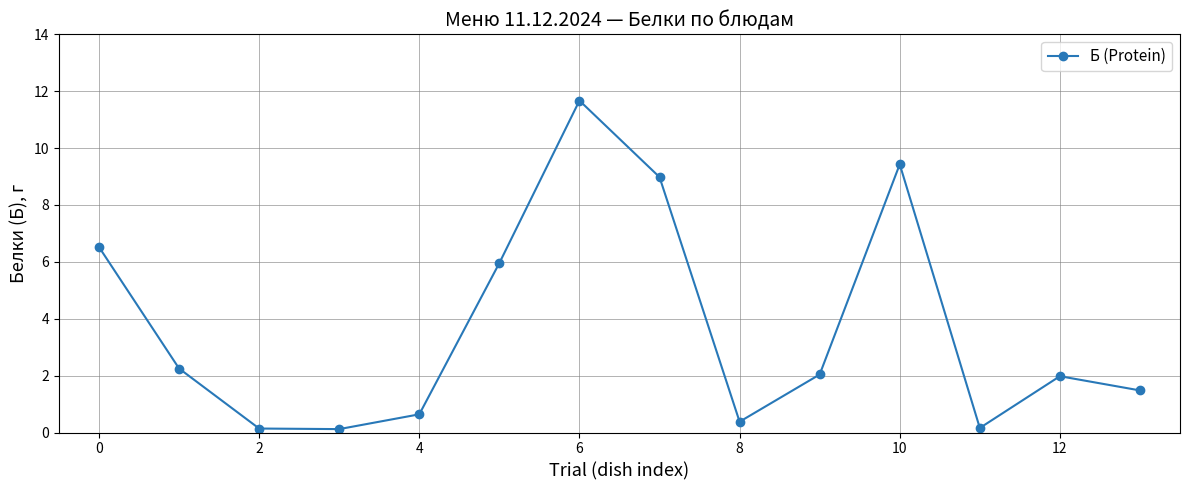

What is the value of the 8th point from the left?

9.0